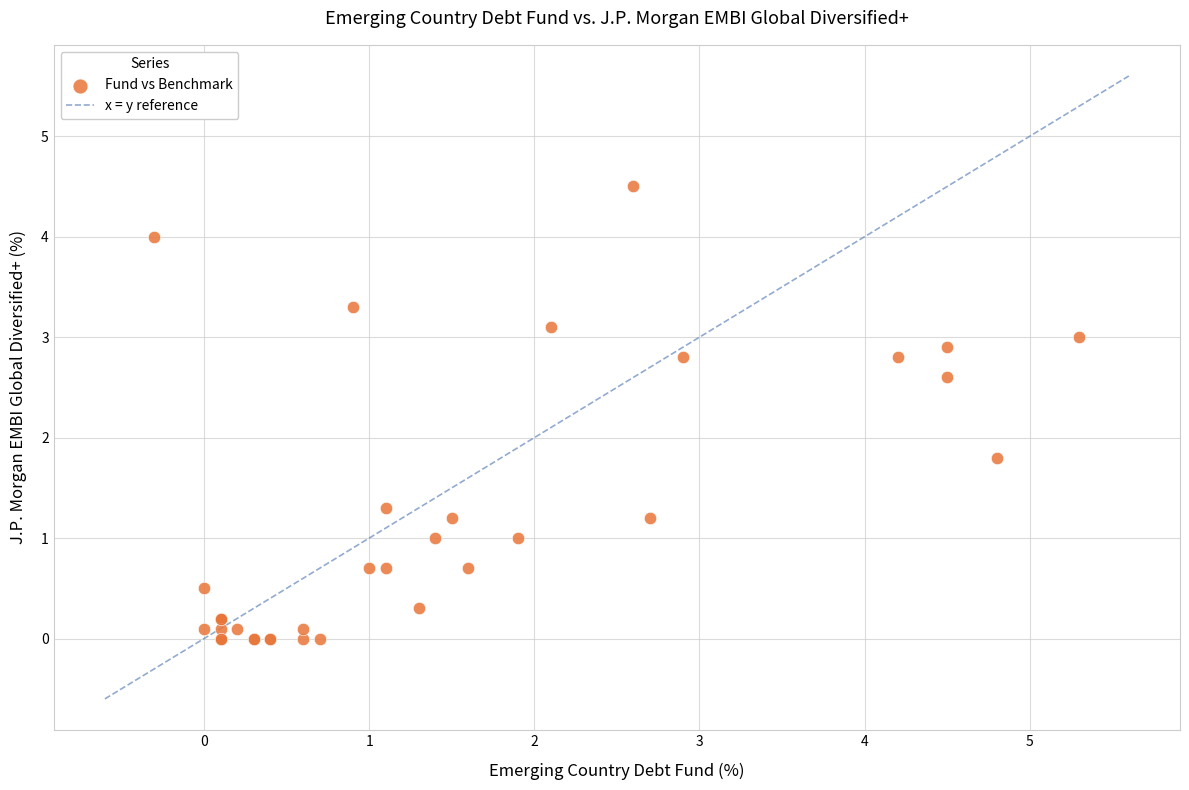

What Y value in the scatter plot is closest to 2?

1.8